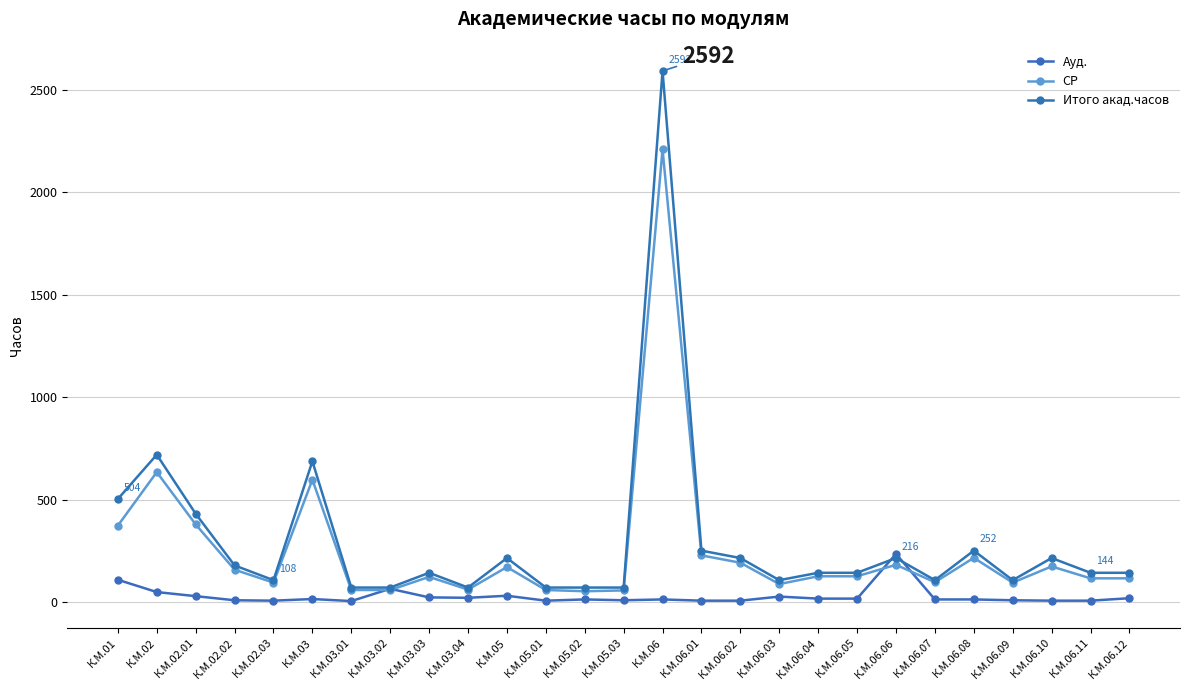

Reading right to left, extract all data points from this chart.

Ауд.: К.М.06.12=20	К.М.06.11=8	К.М.06.10=8	К.М.06.09=10	К.М.06.08=14	К.М.06.07=14	К.М.06.06=236	К.М.06.05=18	К.М.06.04=18	К.М.06.03=28	К.М.06.02=8	К.М.06.01=8	К.М.06=14	К.М.05.03=10	К.М.05.02=14	К.М.05.01=8	К.М.05=32	К.М.03.04=22	К.М.03.03=24	К.М.03.02=66	К.М.03.01=6	К.М.03=16	К.М.02.03=8	К.М.02.02=10	К.М.02.01=30	К.М.02=50	К.М.01=110
СР: К.М.06.12=117	К.М.06.11=117	К.М.06.10=175	К.М.06.09=96	К.М.06.08=217	К.М.06.07=98	К.М.06.06=183	К.М.06.05=127	К.М.06.04=127	К.М.06.03=89	К.М.06.02=193	К.М.06.01=229	К.М.06=2210	К.М.05.03=58	К.М.05.02=54	К.М.05.01=60	К.М.05=172	К.М.03.04=62	К.М.03.03=124	К.М.03.02=60	К.М.03.01=60	К.М.03=598	К.М.02.03=96	К.М.02.02=159	К.М.02.01=380	К.М.02=635	К.М.01=374
Итого акад.часов: К.М.06.12=144	К.М.06.11=144	К.М.06.10=216	К.М.06.09=108	К.М.06.08=252	К.М.06.07=108	К.М.06.06=216	К.М.06.05=144	К.М.06.04=144	К.М.06.03=108	К.М.06.02=216	К.М.06.01=252	К.М.06=2592	К.М.05.03=72	К.М.05.02=72	К.М.05.01=72	К.М.05=216	К.М.03.04=72	К.М.03.03=144	К.М.03.02=72	К.М.03.01=72	К.М.03=688	К.М.02.03=108	К.М.02.02=180	К.М.02.01=432	К.М.02=720	К.М.01=504